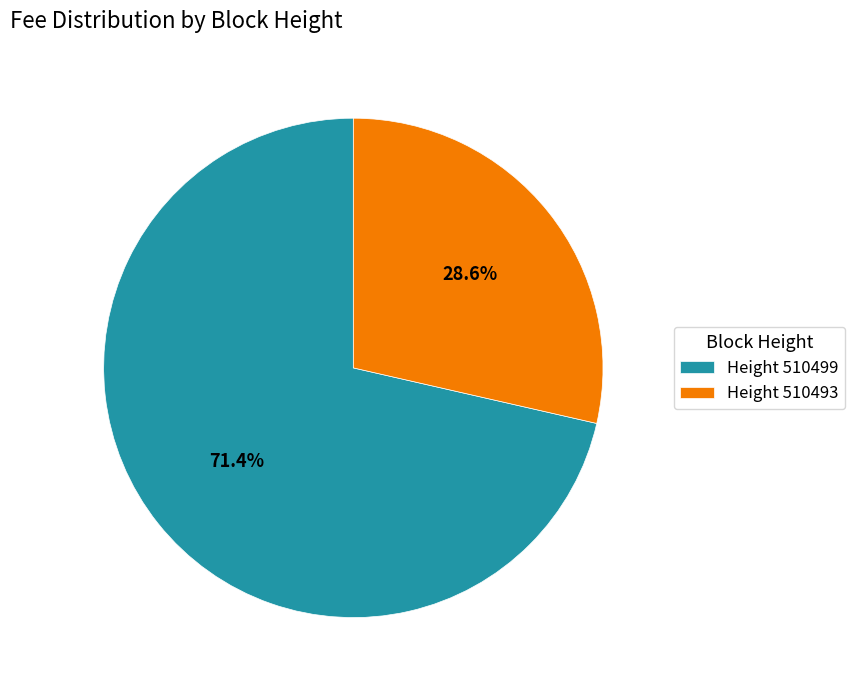

Rank the categories by value from lowest to highest.

Height 510493, Height 510499